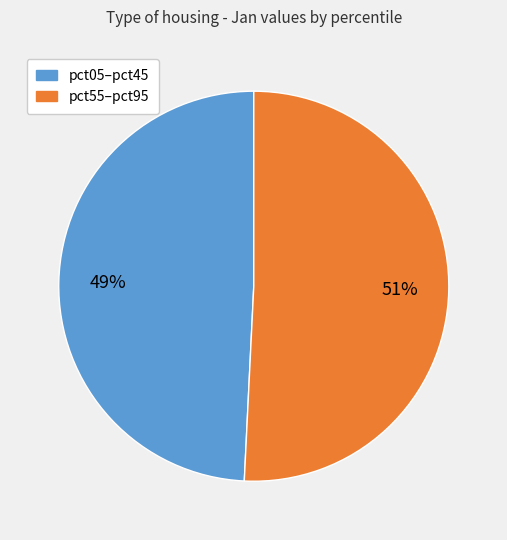

Is there a majority slice in this chart?

Yes